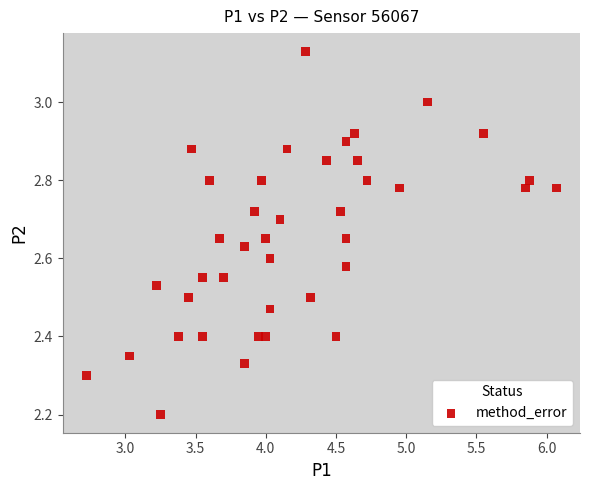

What is the range of Y values (max minus min)?

0.9